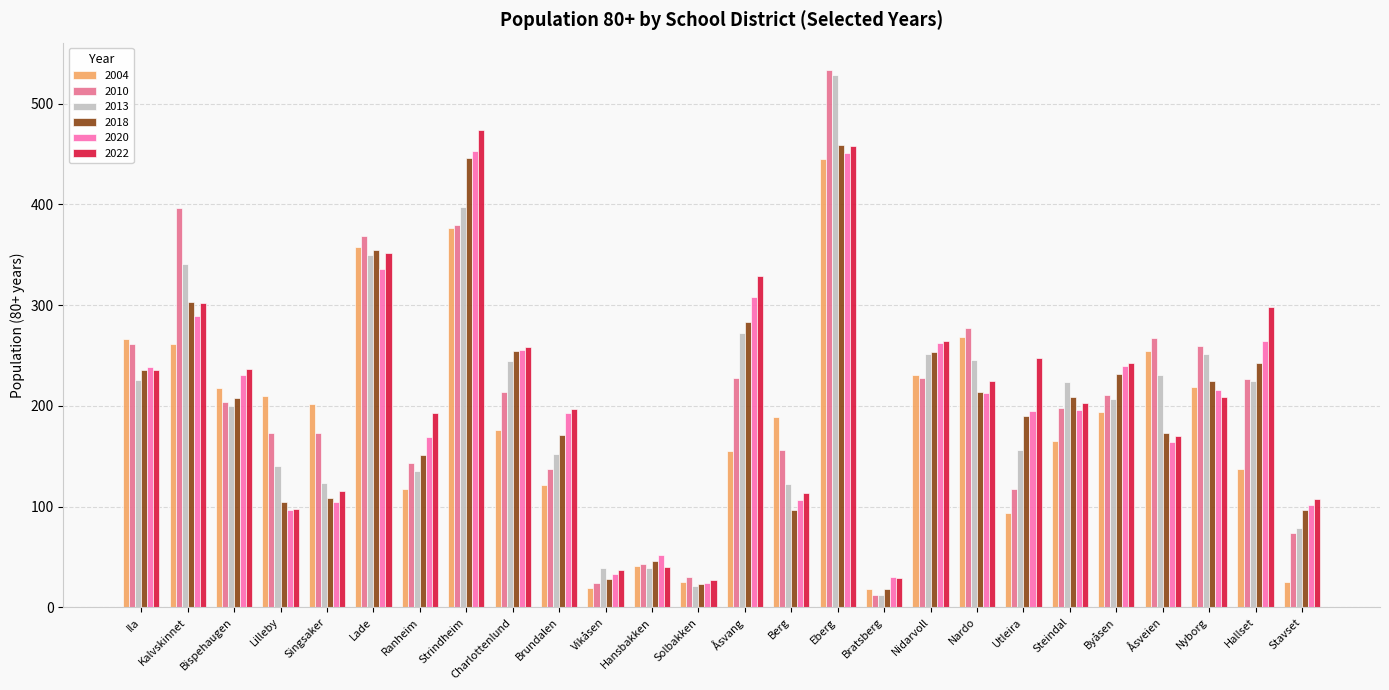

What is the maximum value for 2010?

534.0